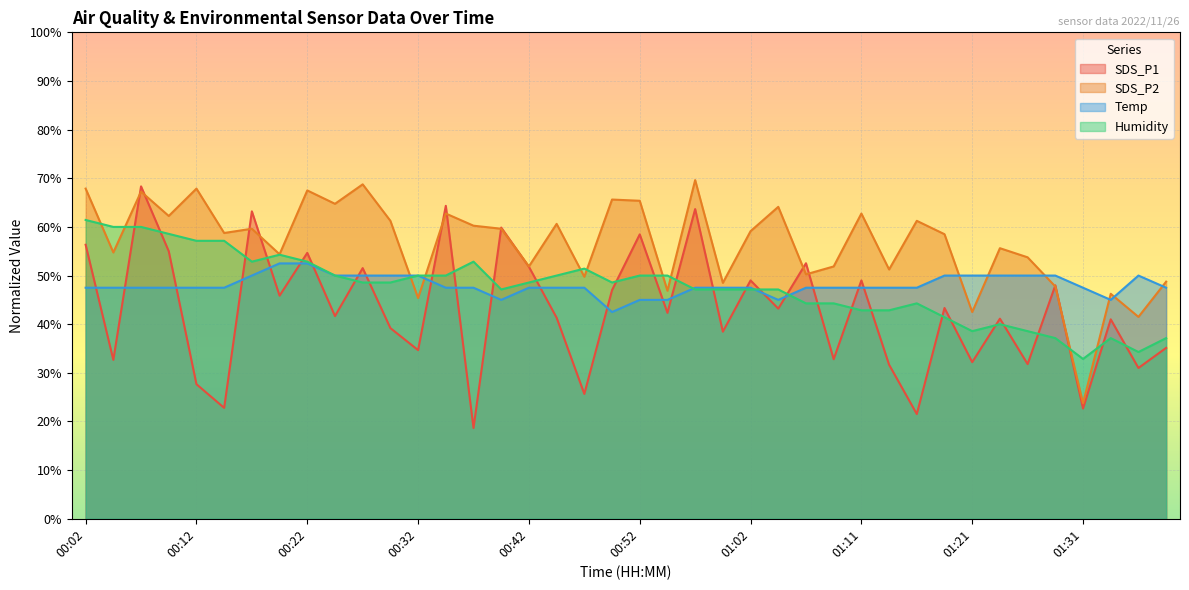

What is the sum of all SDS_P1 values?

1711.2